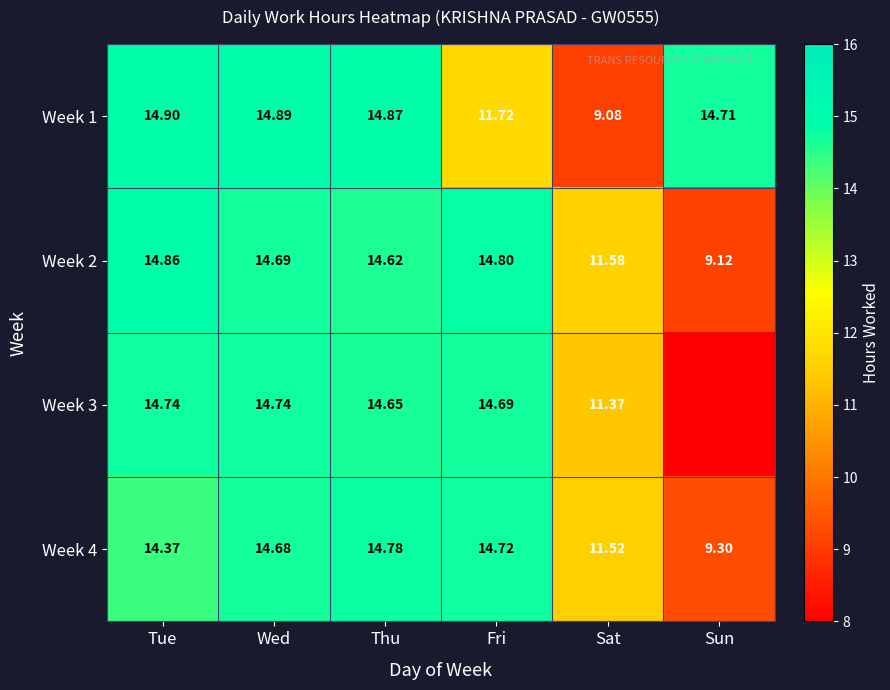

Rank the series at Fri from highest to lowest value.

Week 2, Week 4, Week 3, Week 1